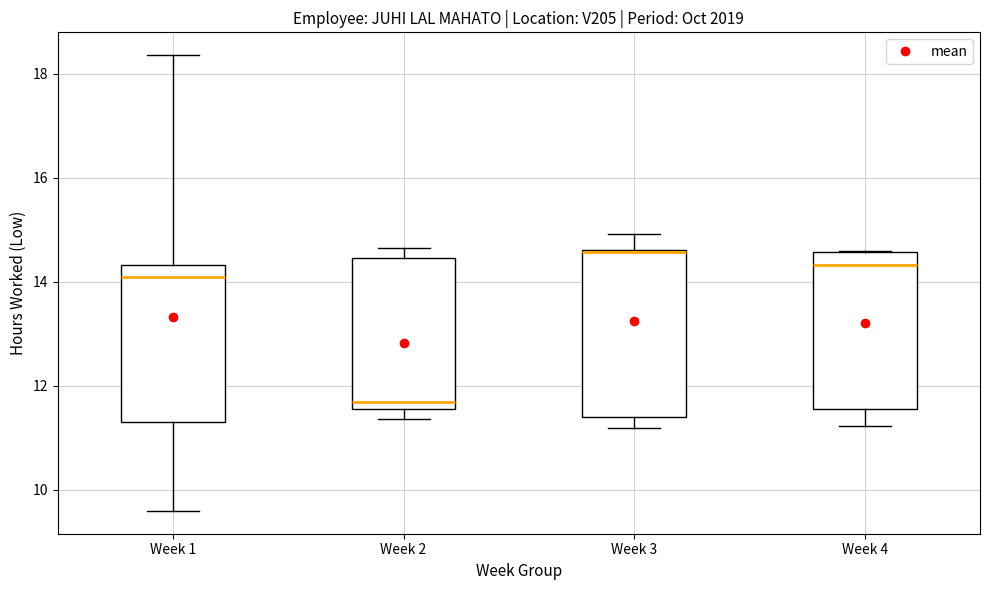

Reading left to right, read every box against the y-axis: the position of its median line, the range the box covers, and the ends of its whiskers. The values are not printed on the chart, so give them approximately, as read against the axis.

Week 1: median 14.2, box 11.2 to 14.4, whiskers 9.6 to 18.4
Week 2: median 11.6 (just above the box's lower edge), box 11.6 to 14.4, whiskers 11.4 to 14.6
Week 3: median 14.6 (drawn on the box's upper edge), box 11.4 to 14.6, whiskers 11.2 to 15.0
Week 4: median 14.4, box 11.6 to 14.6, whiskers 11.2 to 14.6